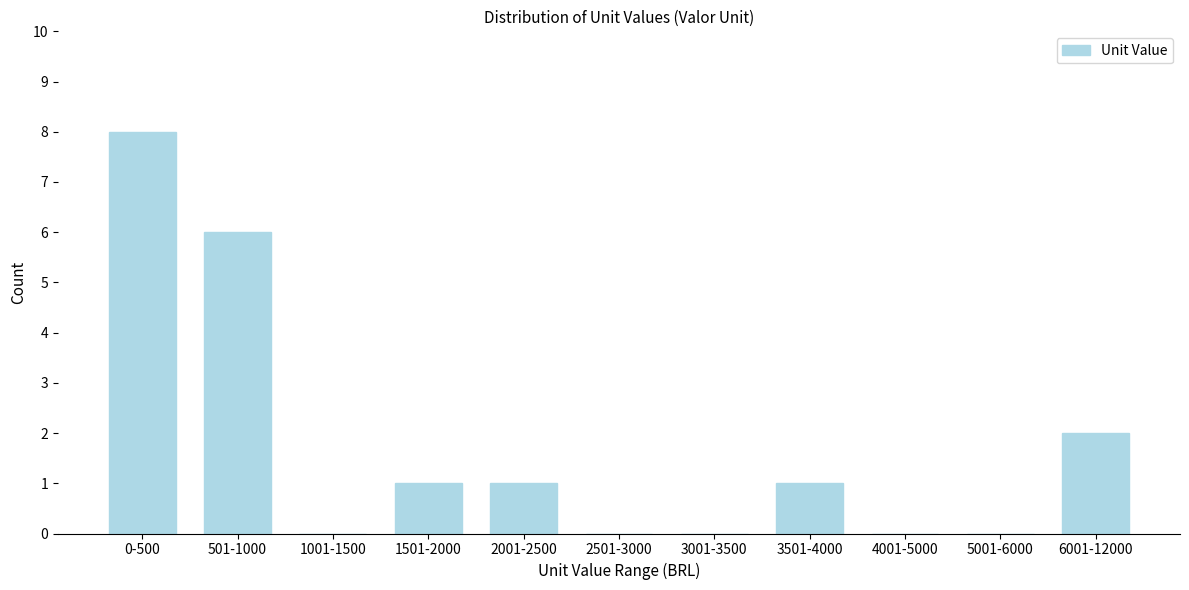

Reading right to left, transcribe all the data shown in this chart.

6001-12000=2	5001-6000=0	4001-5000=0	3501-4000=1	3001-3500=0	2501-3000=0	2001-2500=1	1501-2000=1	1001-1500=0	501-1000=6	0-500=8